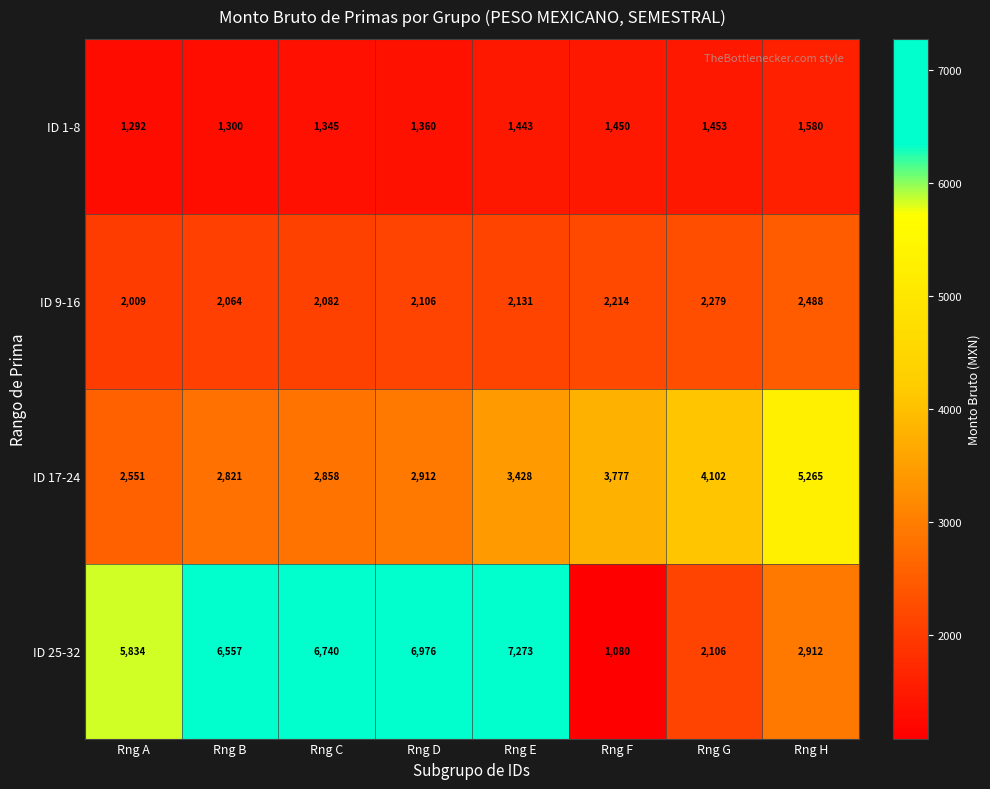

Count the number of categories in the chart.

8